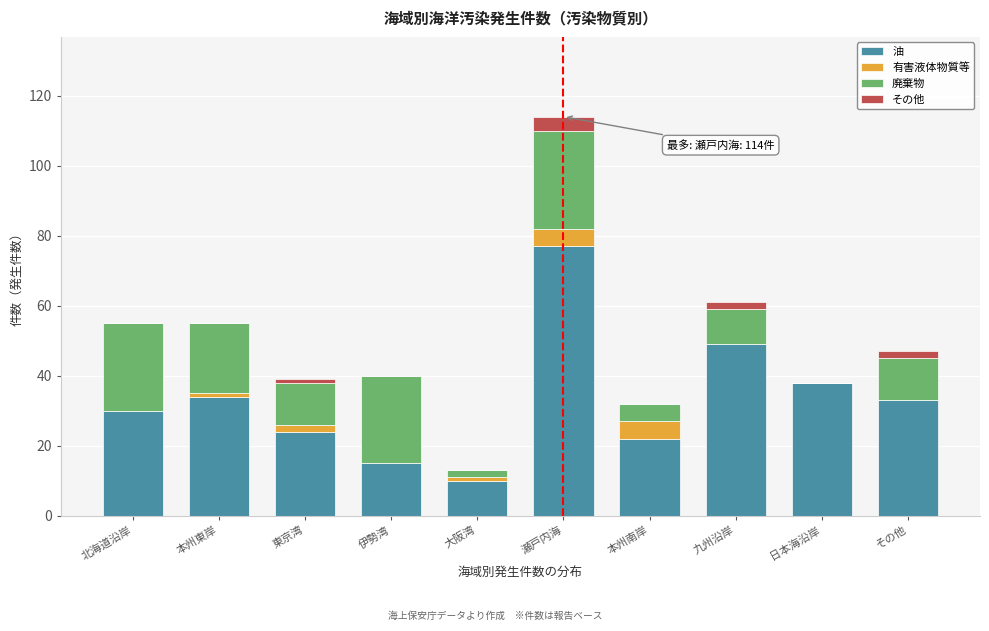

What is the total value across all series at 伊勢湾?

40